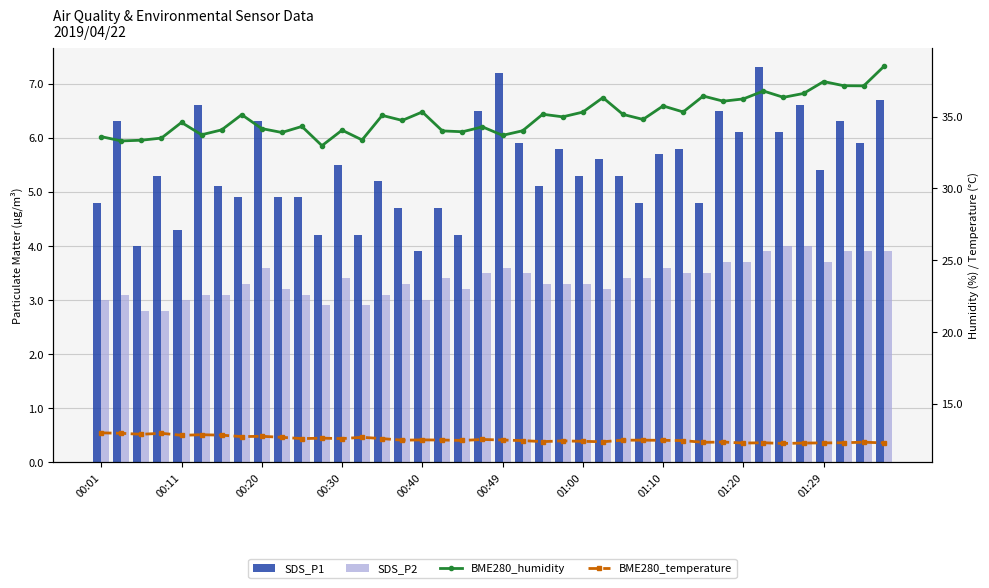

Reading left to right, extract all data points from this chart.

SDS_P1: 4.8	6.3	4.0	5.3	4.3	6.6	5.1	4.9	6.3	4.9	4.9	4.2	5.5	4.2	5.2	4.7	3.9	4.7	4.2	6.5	7.2	5.9	5.1	5.8	5.3	5.6	5.3	4.8	5.7	5.8	4.8	6.5	6.1	7.3	6.1	6.6	5.4	6.3	5.9	6.7
SDS_P2: 3.0	3.1	2.8	2.8	3.0	3.1	3.1	3.3	3.6	3.2	3.1	2.9	3.4	2.9	3.1	3.3	3.0	3.4	3.2	3.5	3.6	3.5	3.3	3.3	3.3	3.2	3.4	3.4	3.6	3.5	3.5	3.7	3.7	3.9	4.0	4.0	3.7	3.9	3.9	3.9
BME280_humidity: 33.6	33.3	33.4	33.5	34.6	33.7	34.1	35.1	34.2	33.9	34.3	33.0	34.1	33.4	35.1	34.7	35.3	34.0	34.0	34.3	33.7	34.0	35.2	35.0	35.3	36.3	35.2	34.8	35.8	35.3	36.4	36.1	36.2	36.8	36.4	36.6	37.5	37.2	37.1	38.5
BME280_temperature: 13.0	12.9	12.9	12.9	12.8	12.8	12.8	12.7	12.7	12.7	12.6	12.6	12.6	12.7	12.6	12.4	12.5	12.5	12.4	12.5	12.5	12.4	12.3	12.4	12.4	12.3	12.4	12.4	12.4	12.4	12.3	12.3	12.2	12.3	12.2	12.2	12.3	12.3	12.3	12.3